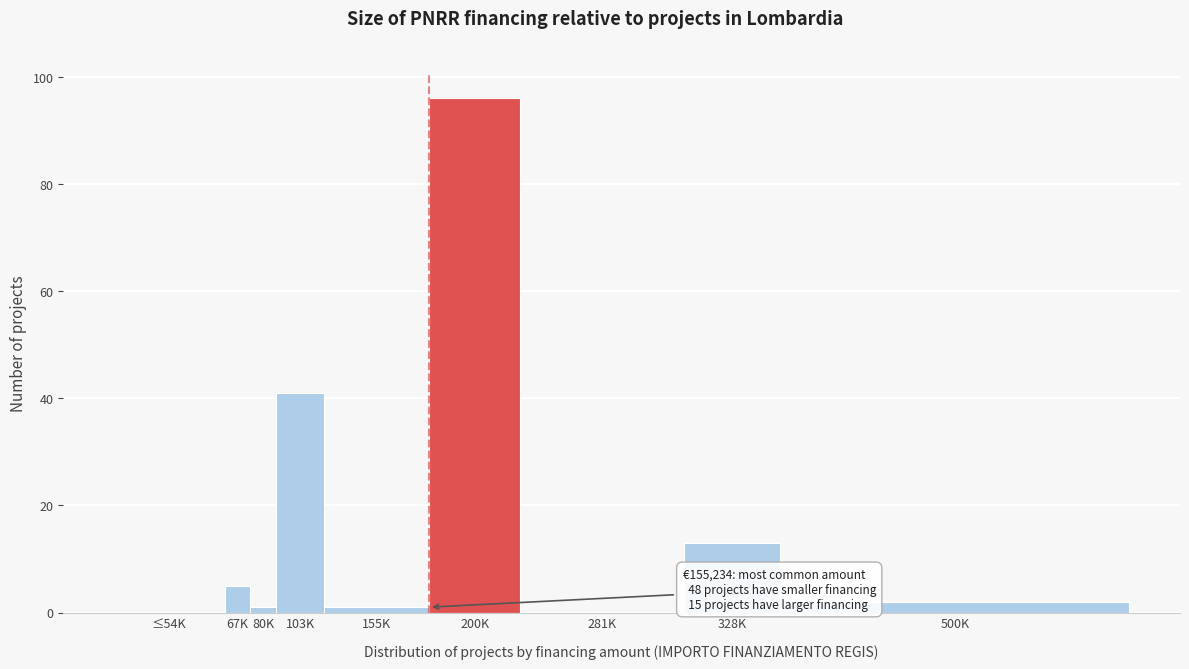

Reading right to left, what are all the values shown in this chart?

500K=2	328K=13	281K=0	200K=96	155K=1	103K=41	80K=1	67K=5	≤54K=0